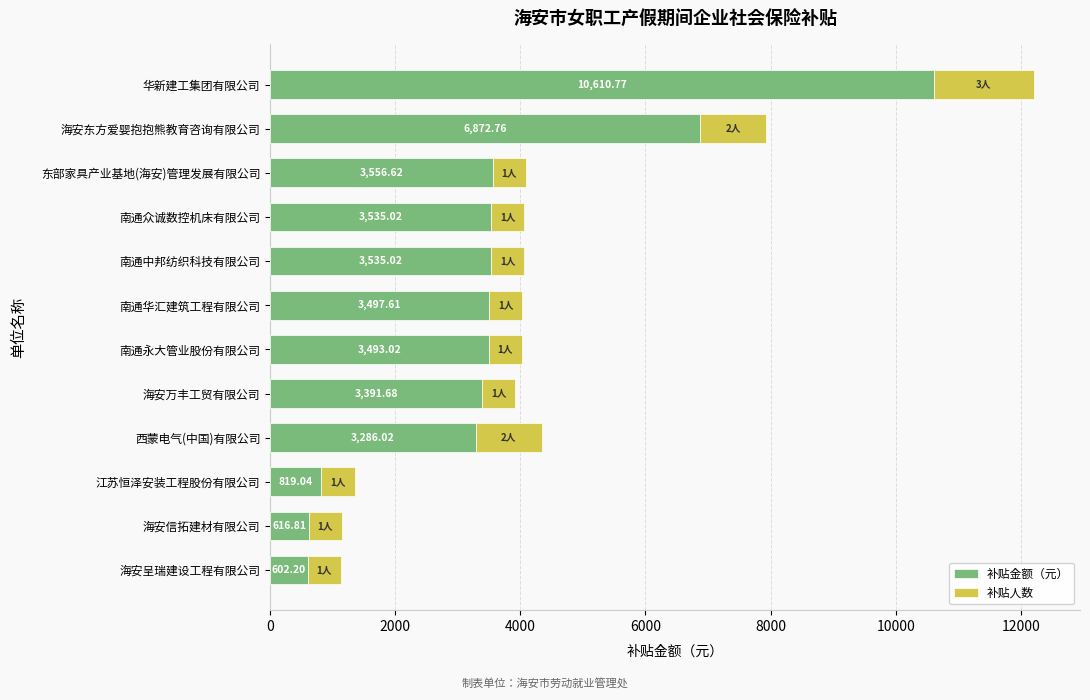

At which category is the sum across all series the highest?

华新建工集团有限公司